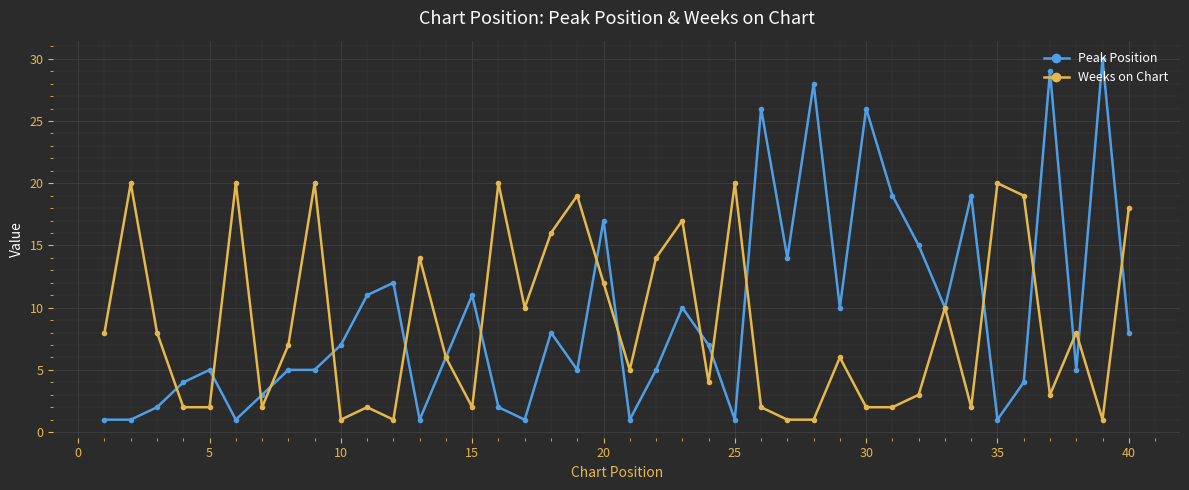

At how many categories does at least one series exceed 9?

29